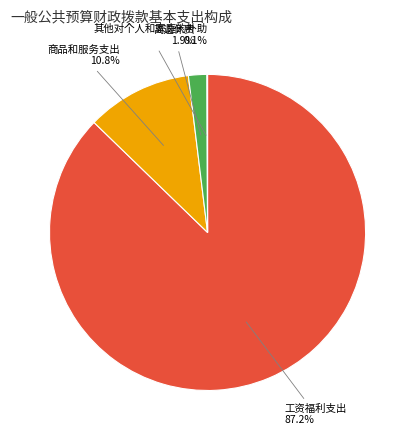

Is there any slice that represents more than half of the pie?

Yes